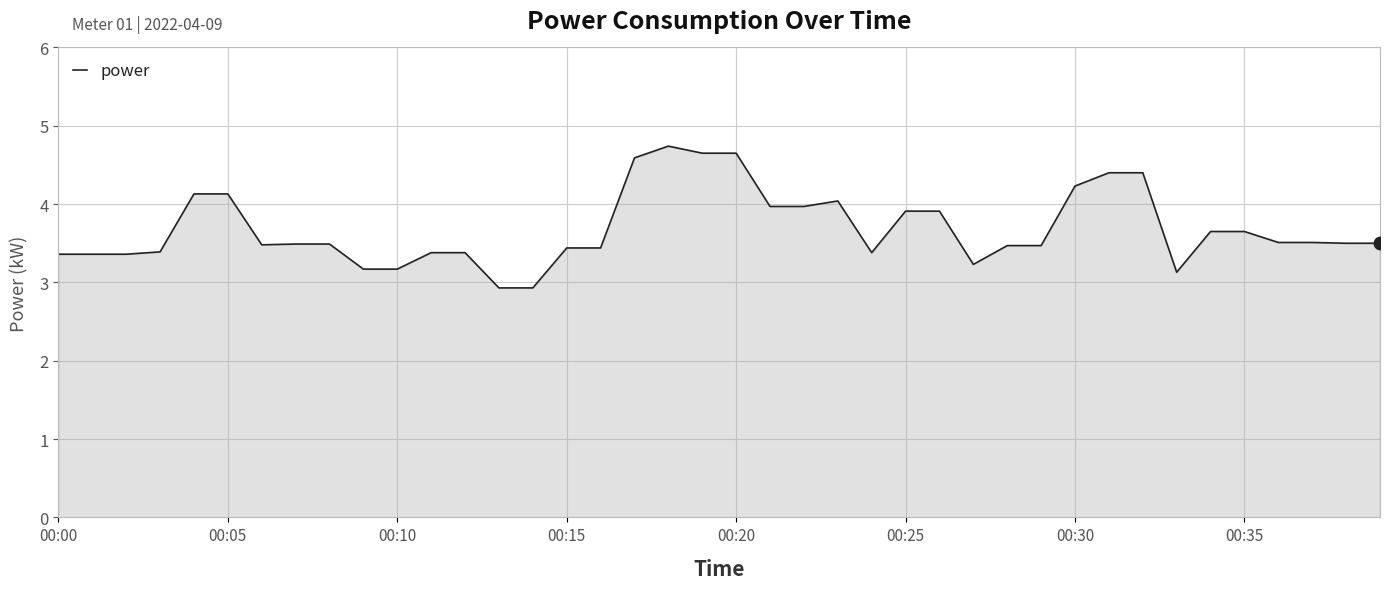

What is the difference between the maximum and minimum values?

1.8